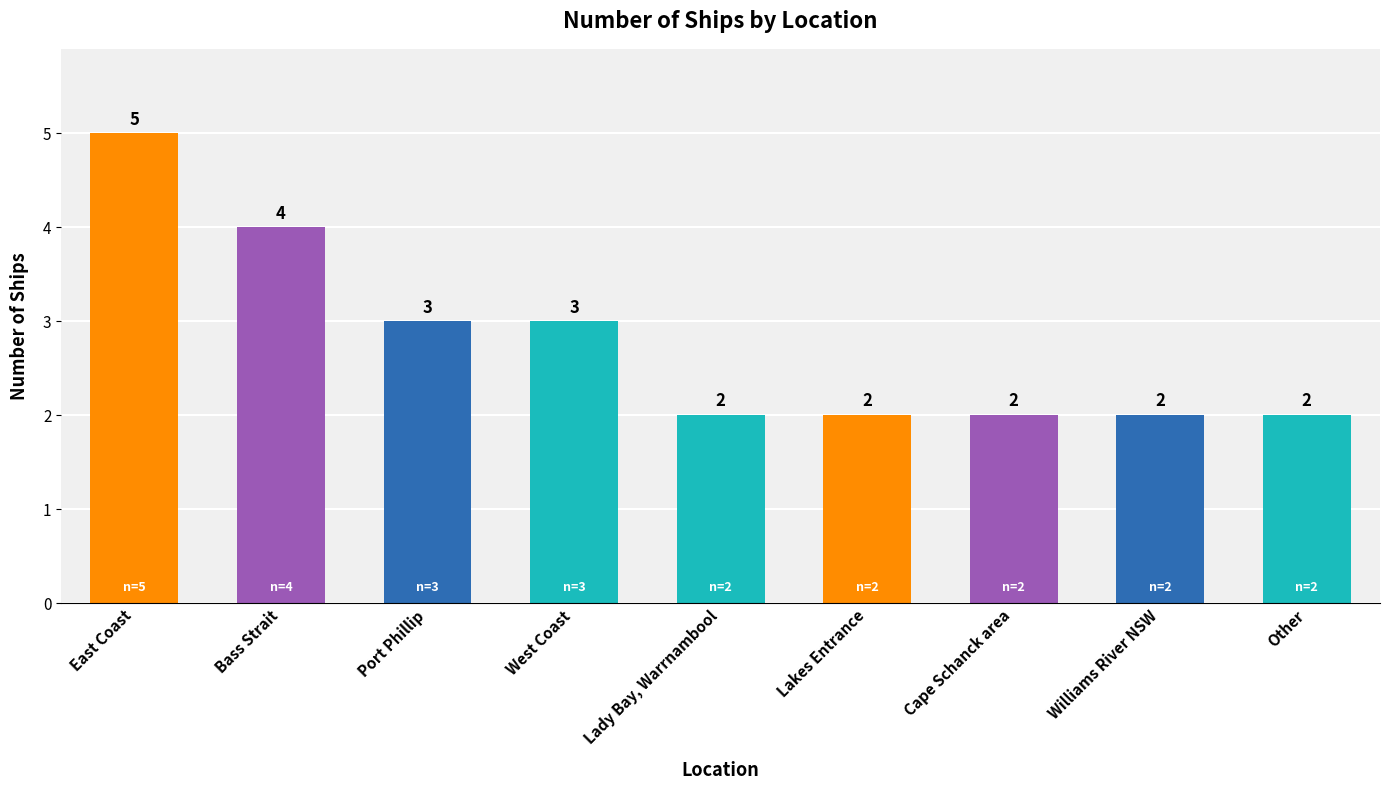

How many values are between 2 and 3?

7